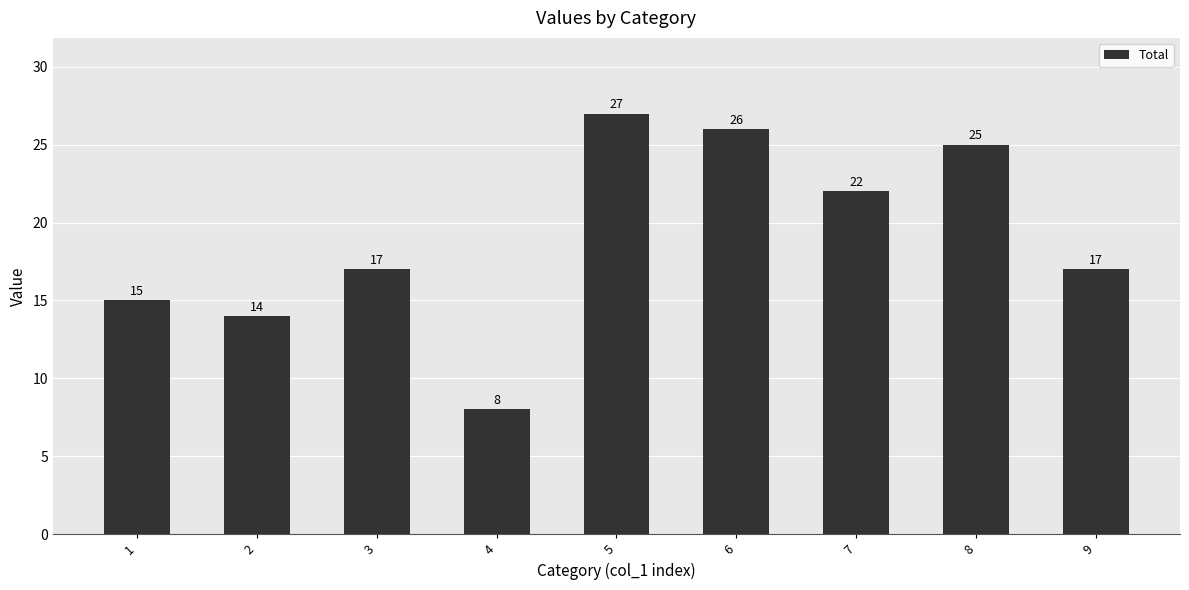

Approximately how many times larger is the value at 2 compared to 1?

0.9